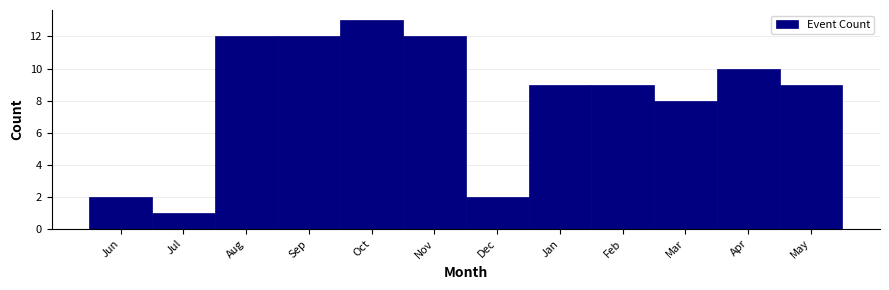

Reading left to right, what are all the values shown in this chart?

Jun=2	Jul=1	Aug=12	Sep=12	Oct=13	Nov=12	Dec=2	Jan=9	Feb=9	Mar=8	Apr=10	May=9